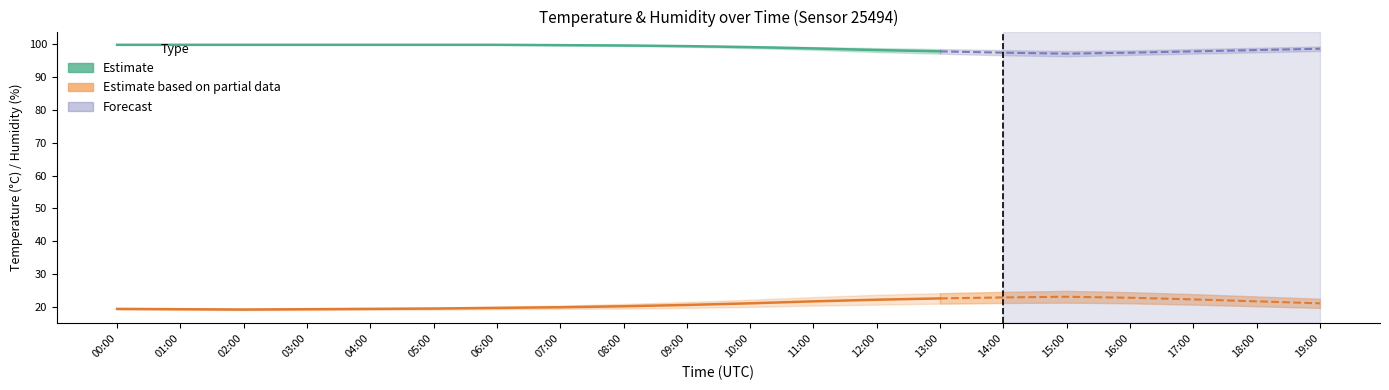

What is the label of the 11th point from the left?

10:00